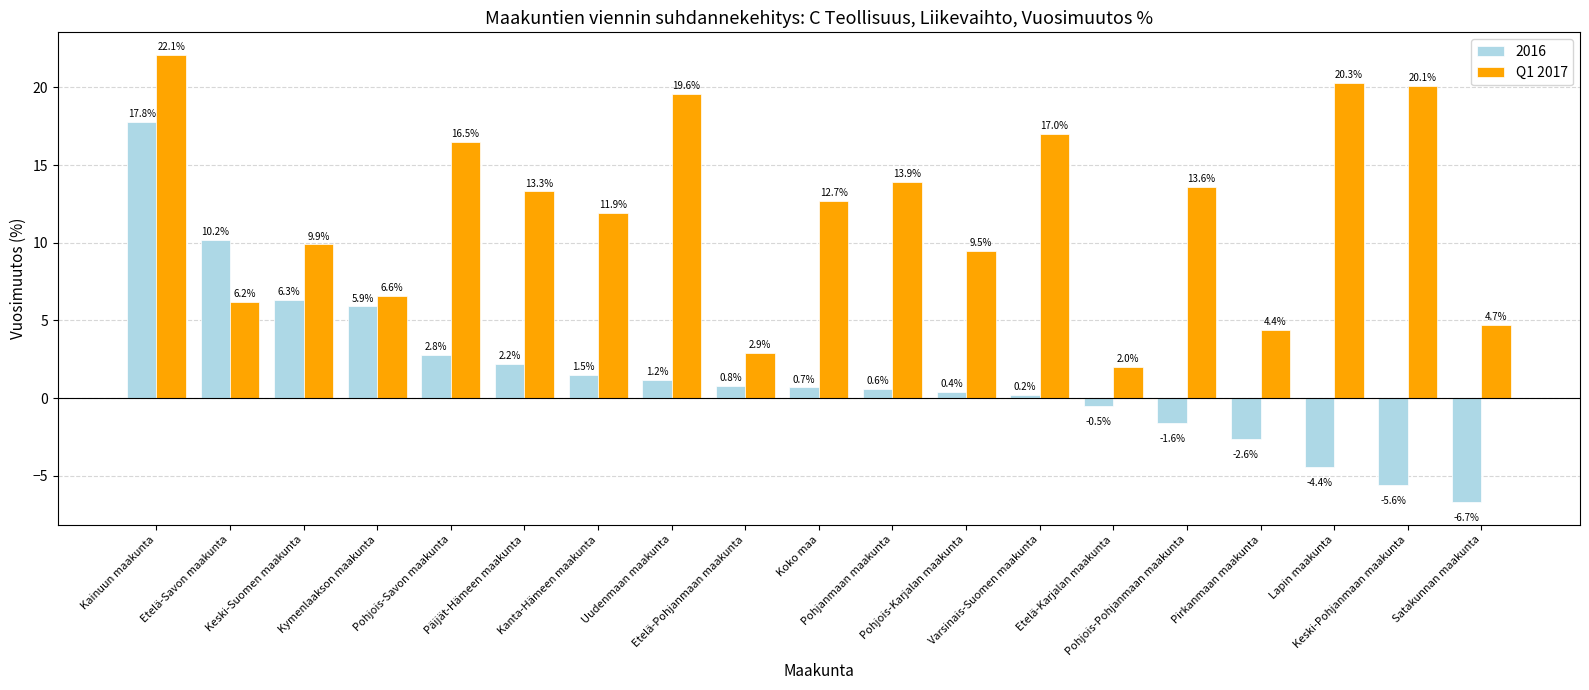

At how many categories does at least one series exceed 0?

19